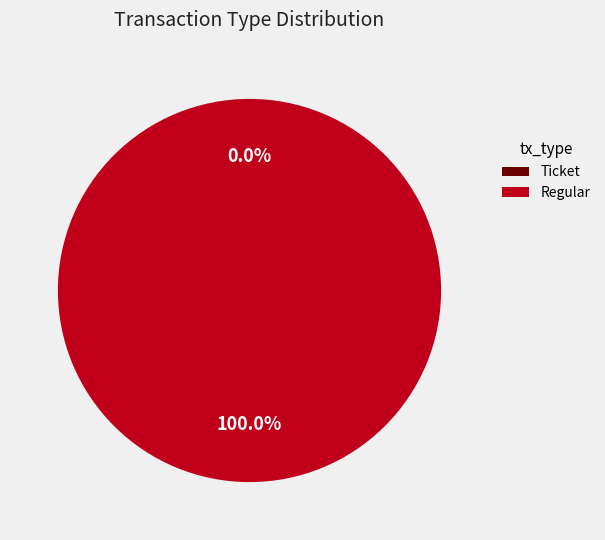

Which has a higher value, Regular or Ticket?

Regular